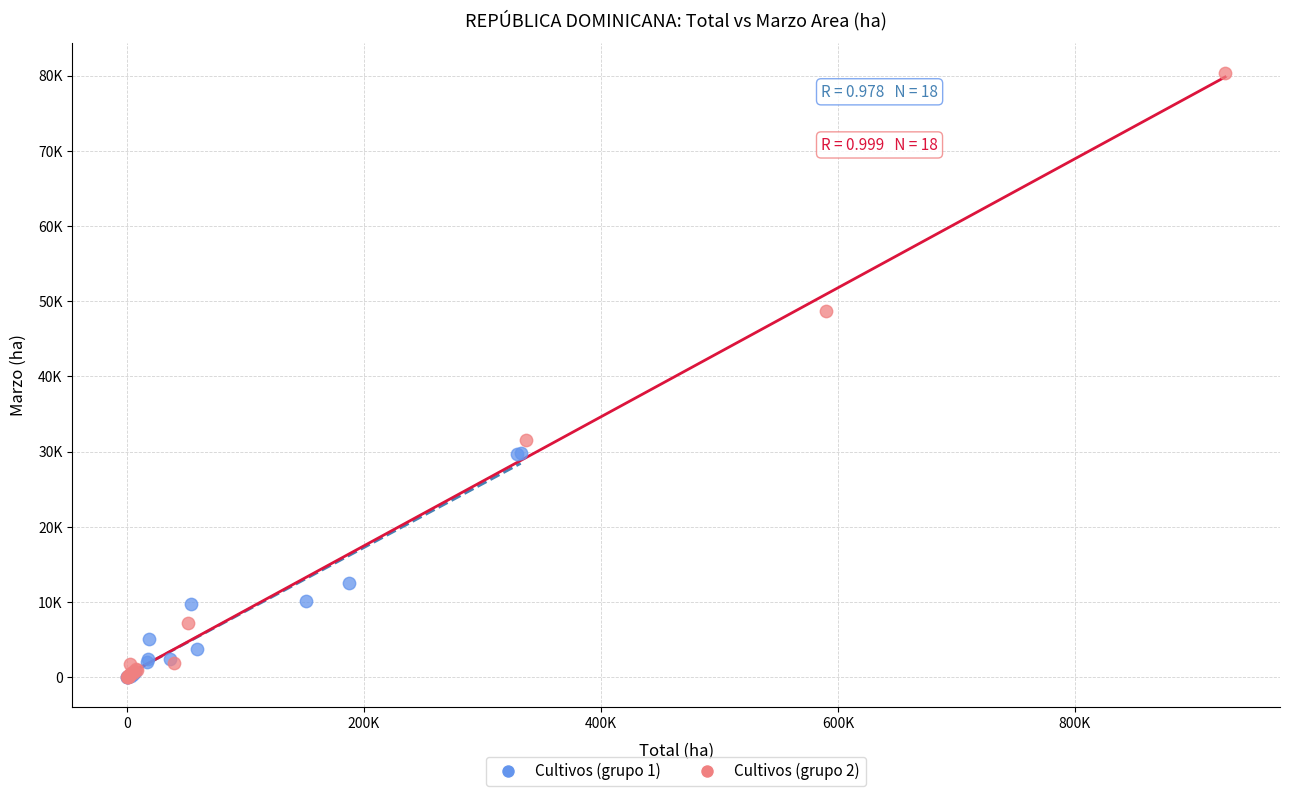

Which series has the largest Y range (max minus min)?

Cultivos (grupo 2)